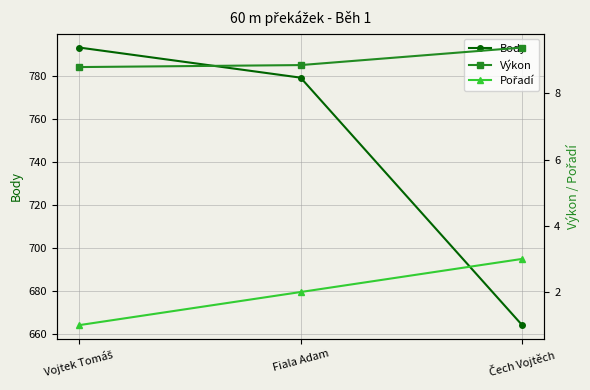

At Fiala Adam, list the series in order from largest to smallest.

Body, Výkon, Pořadí